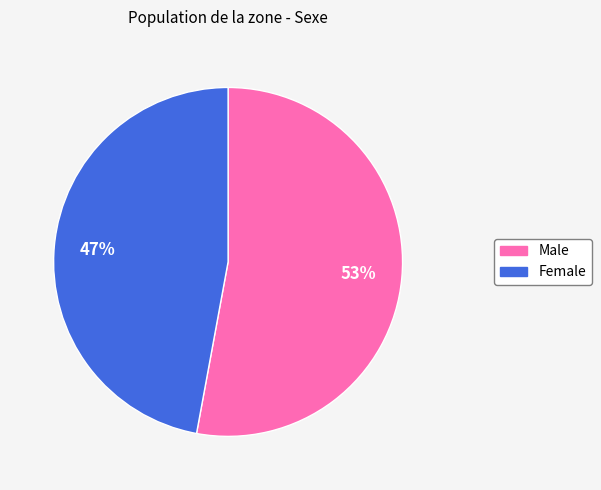

Is the sum of Male and Female greater than half?

Yes